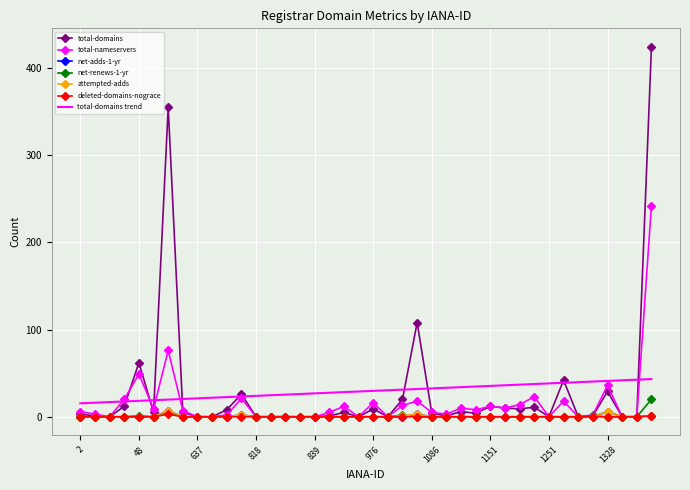

At how many categories does at least one series exceed 285?

2